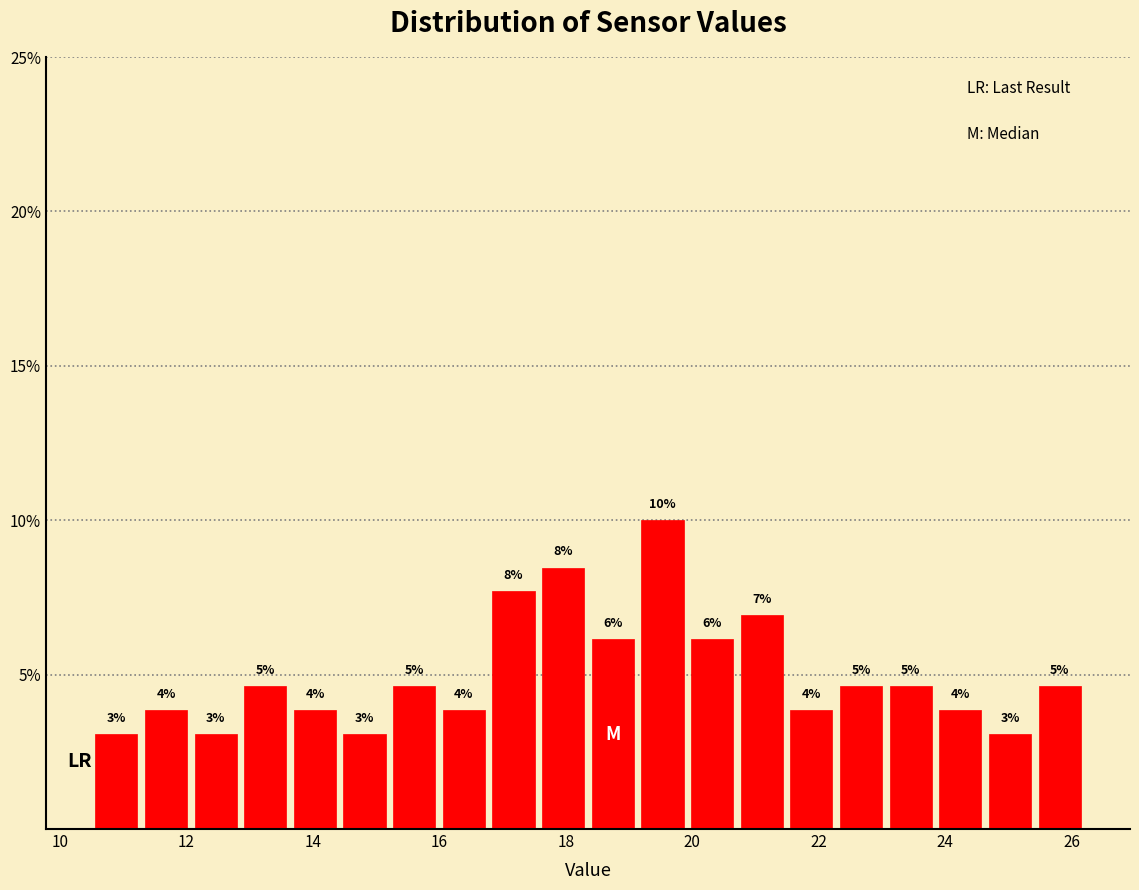

Around what value on the x-axis is the tallest bar? Give the approximate position of its centre, as read against the axis.

19.6